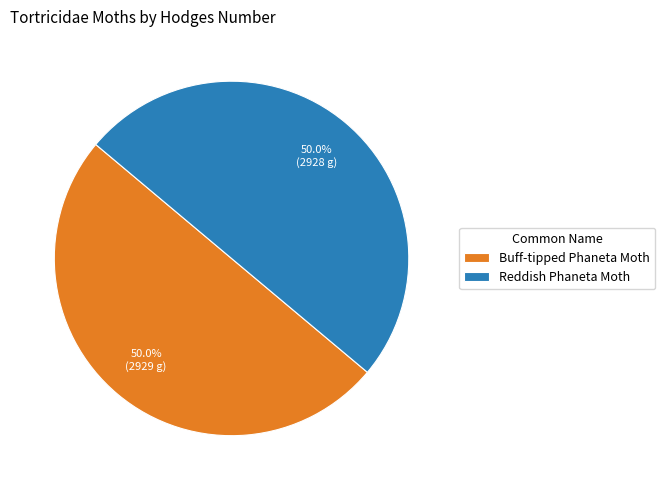

Approximately how many times larger is the value at Buff-tipped Phaneta Moth compared to Reddish Phaneta Moth?

1.0